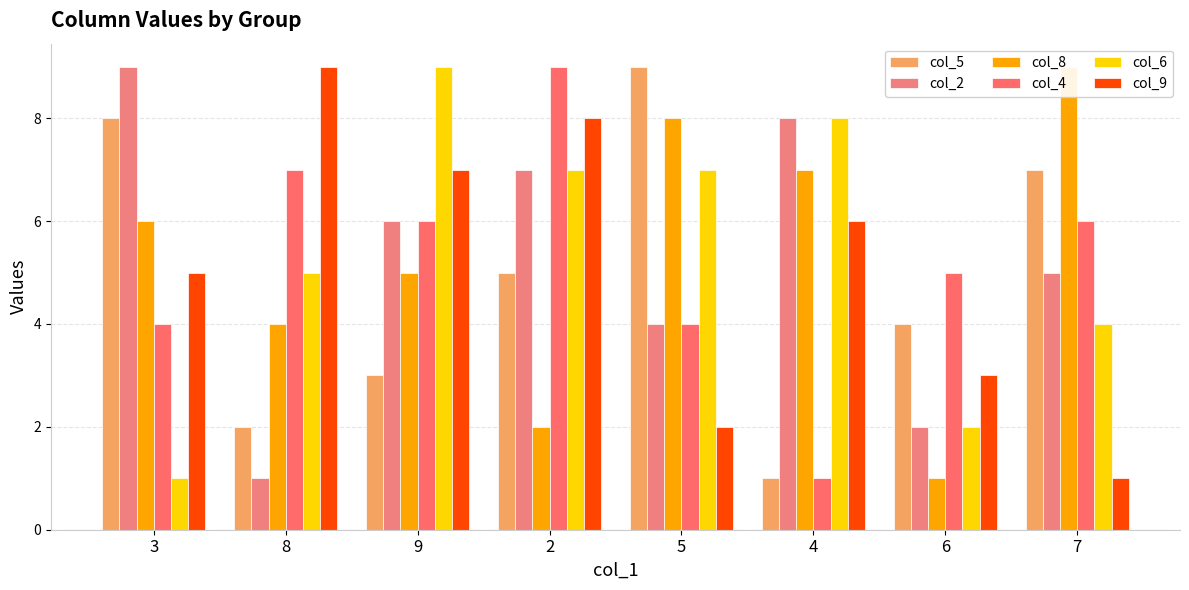

Which category has the highest value across all series?

5